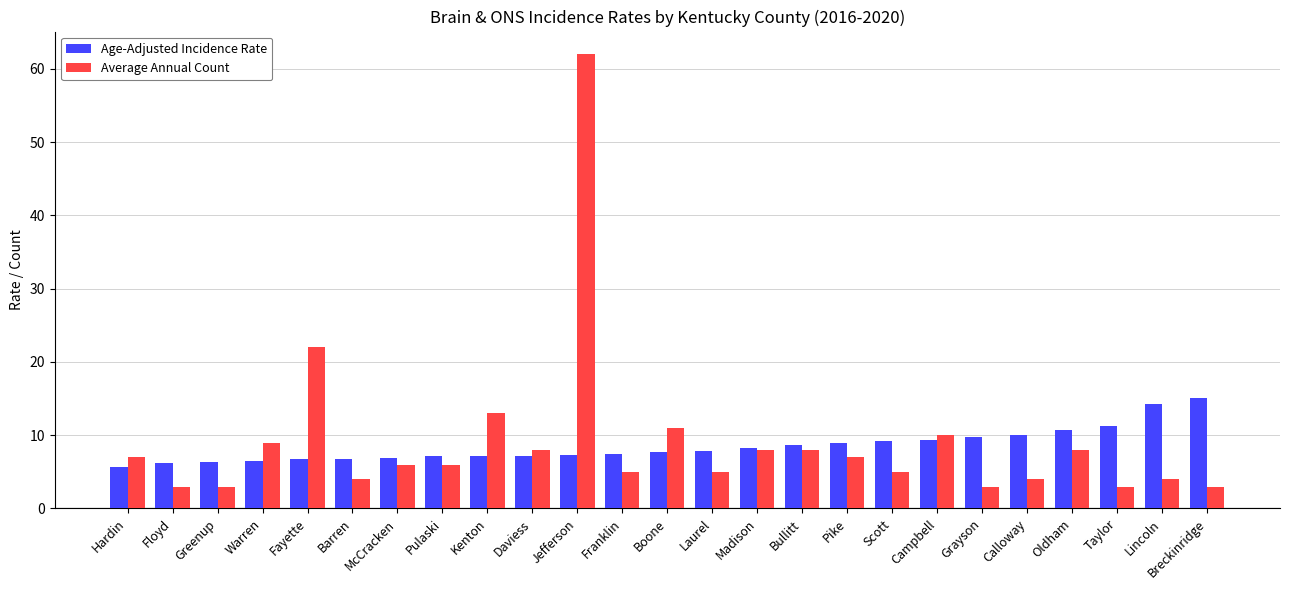

What is the smallest value displayed?

3.0